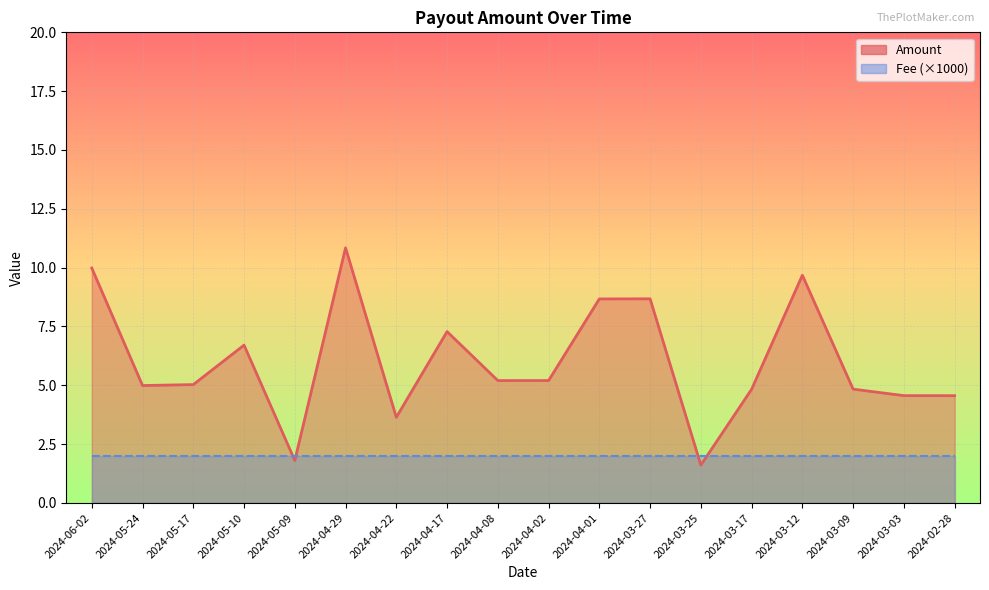

What value does the data have at 2024-04-17?

7.3